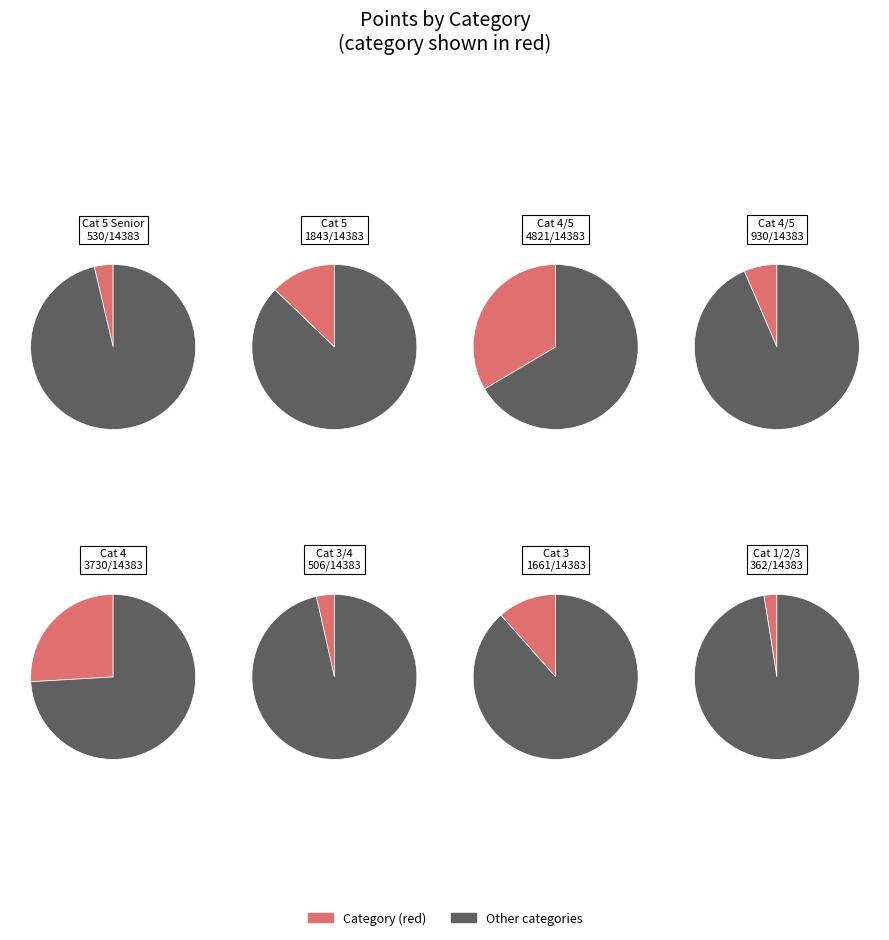

Do Men Cat 1/2/3 and Men Cat 4/5 together represent more than half of the pie?

No